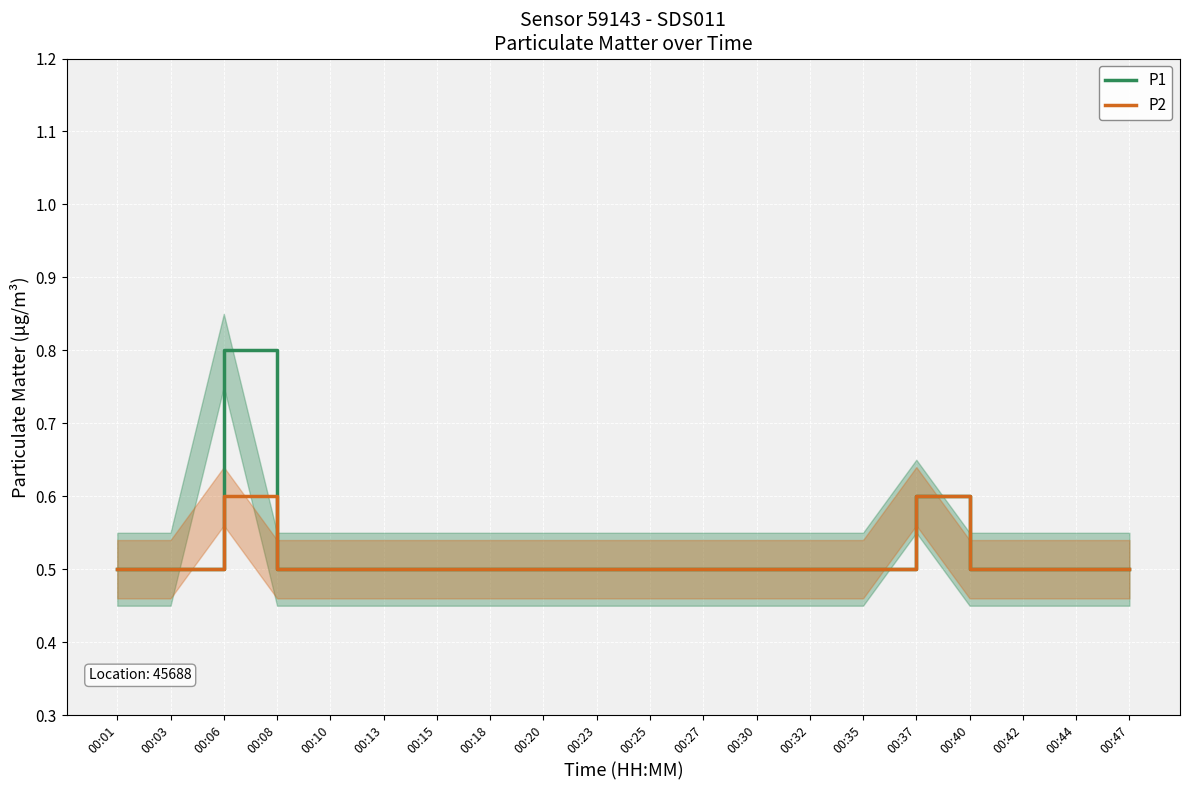

True or false: P1 has more than 0 points higher than both neighbors.

True